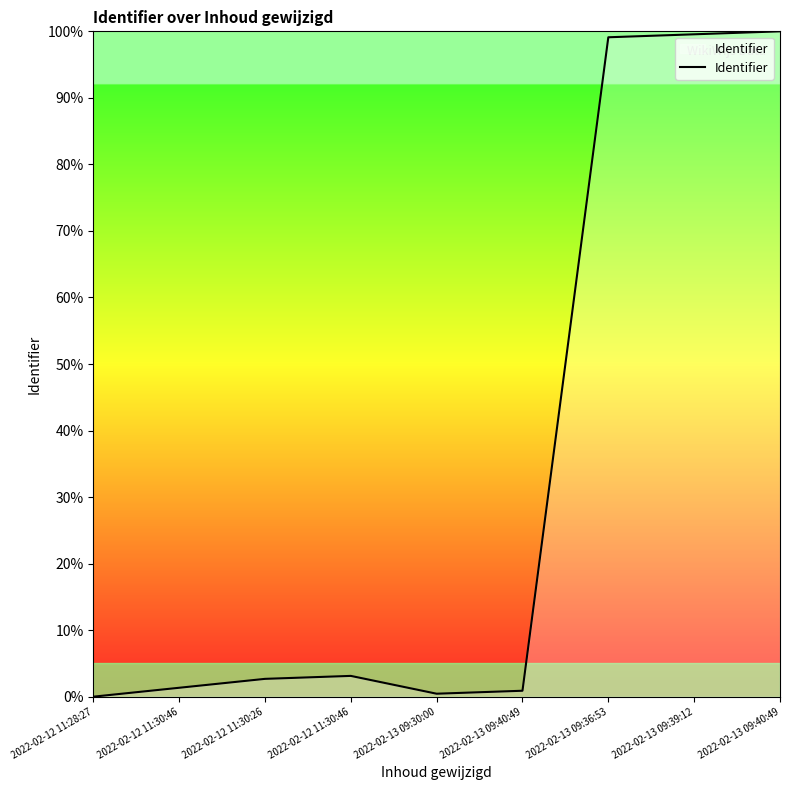

What is the change in value from 2022-02-12 11:30:26 to 2022-02-12 11:30:46?

+0.4